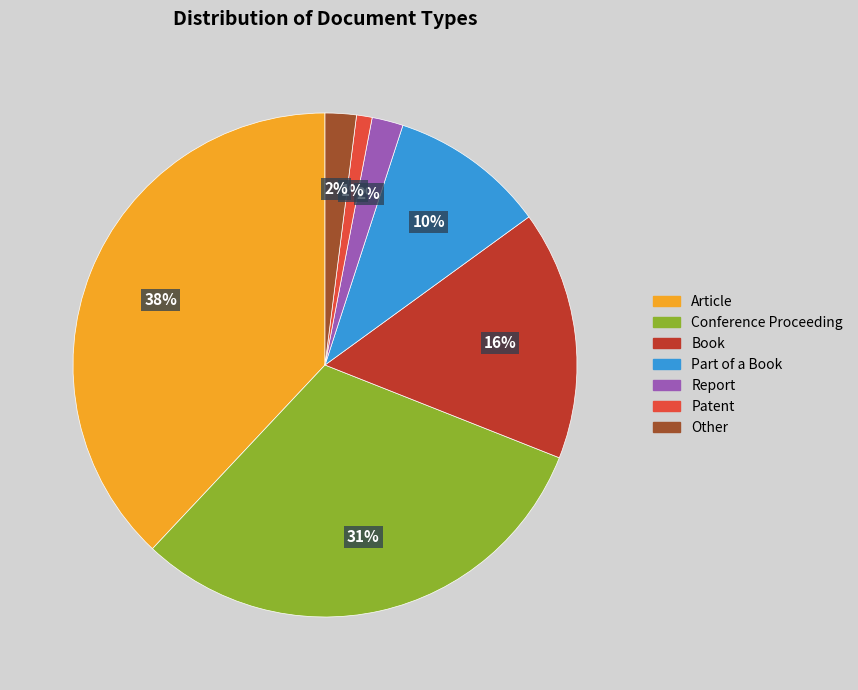

To the nearest percent, what percentage of the pie is Book?

16%